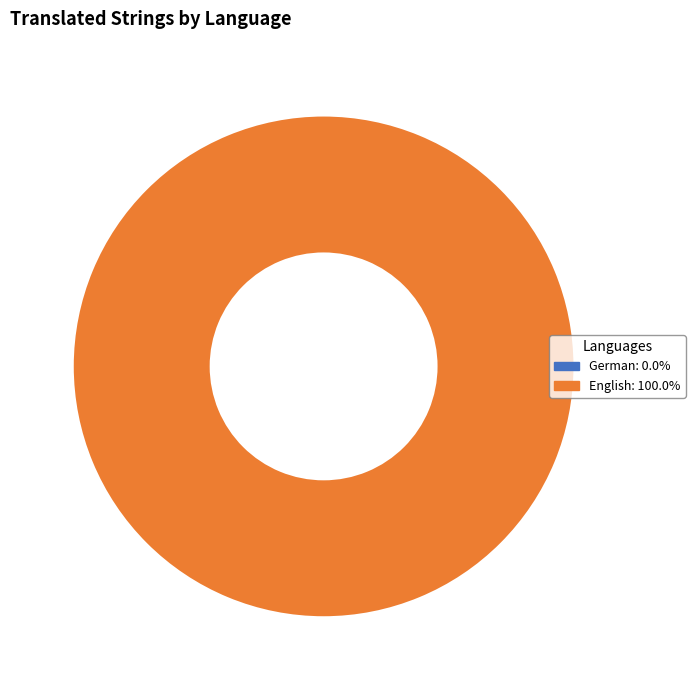

True or false: German accounts for 0% of the total.

True